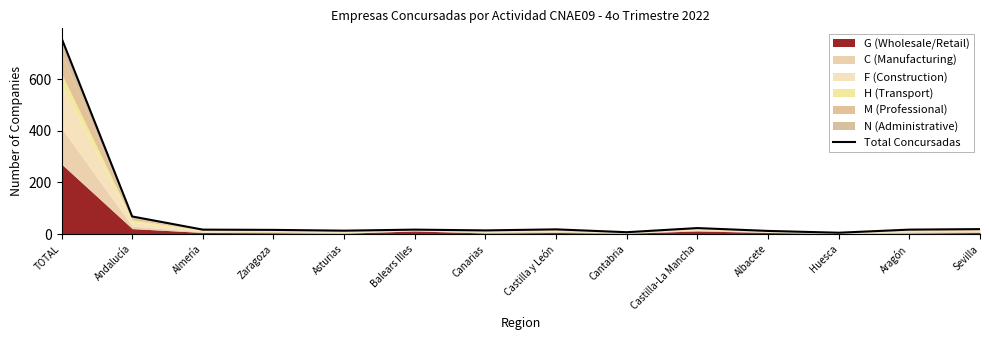

List the labels in order of value, largest first.

TOTAL, Andalucía, Castilla-La Mancha, Sevilla, Castilla y León, Almería, Balears Illes, Aragón, Zaragoza, Canarias, Asturias, Albacete, Cantabria, Huesca